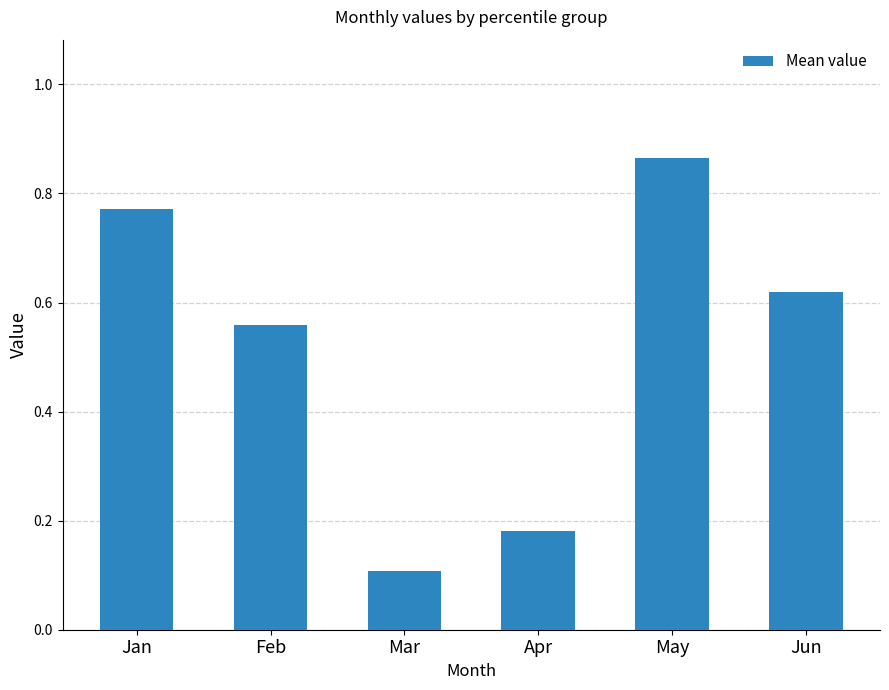

The value at Mar is 0.1. True or false?

True